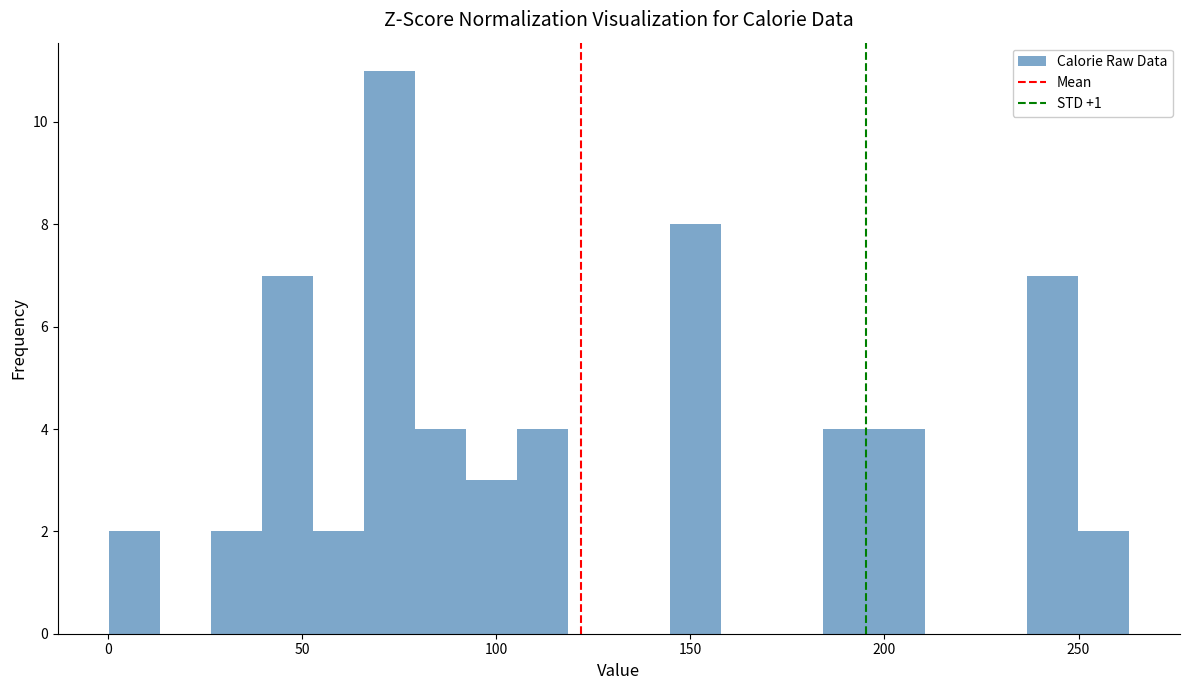

Around what value on the x-axis is the tallest bar? Give the approximate position of its centre, as read against the axis.

75